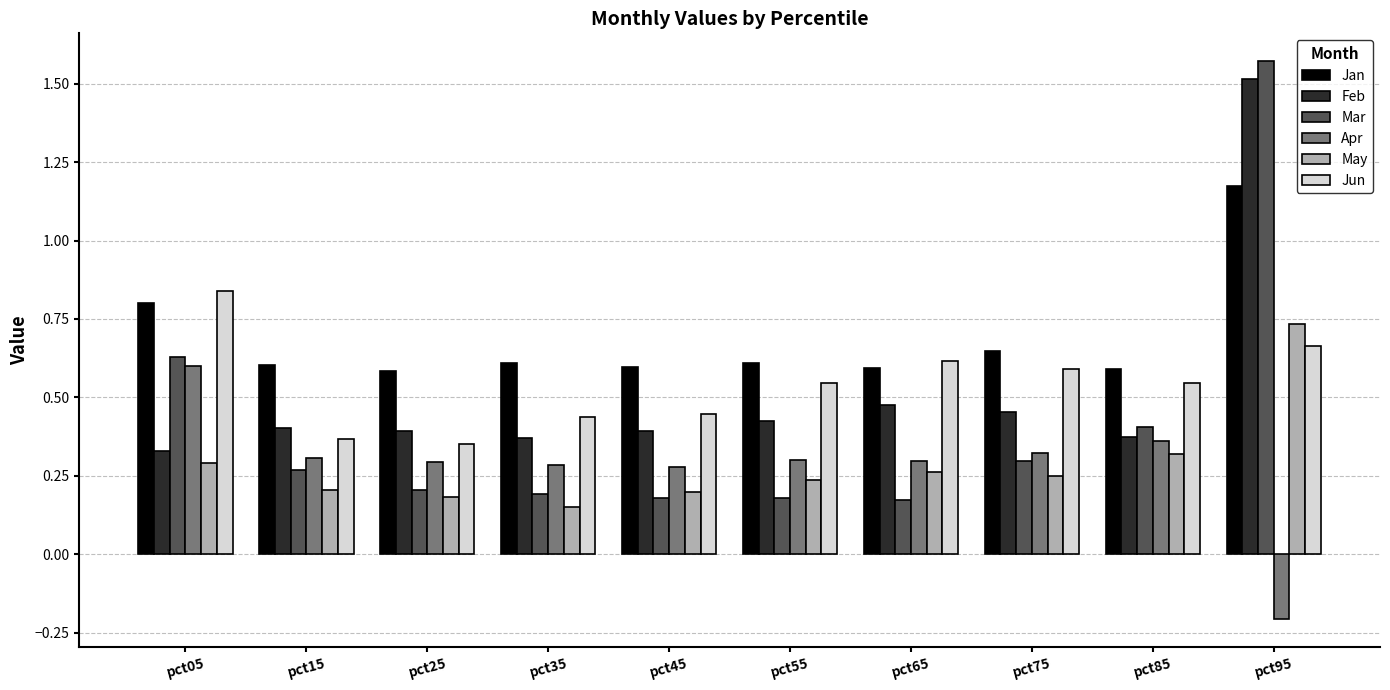

Which series has the widest spread of values?

Mar